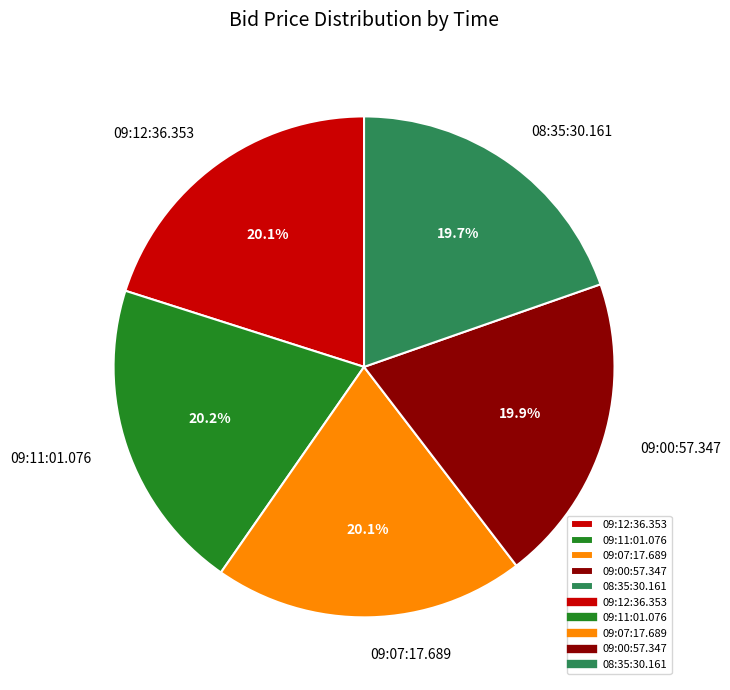

To the nearest percent, what is the combined percentage of 09:11:01.076 and 09:07:17.689?

40%